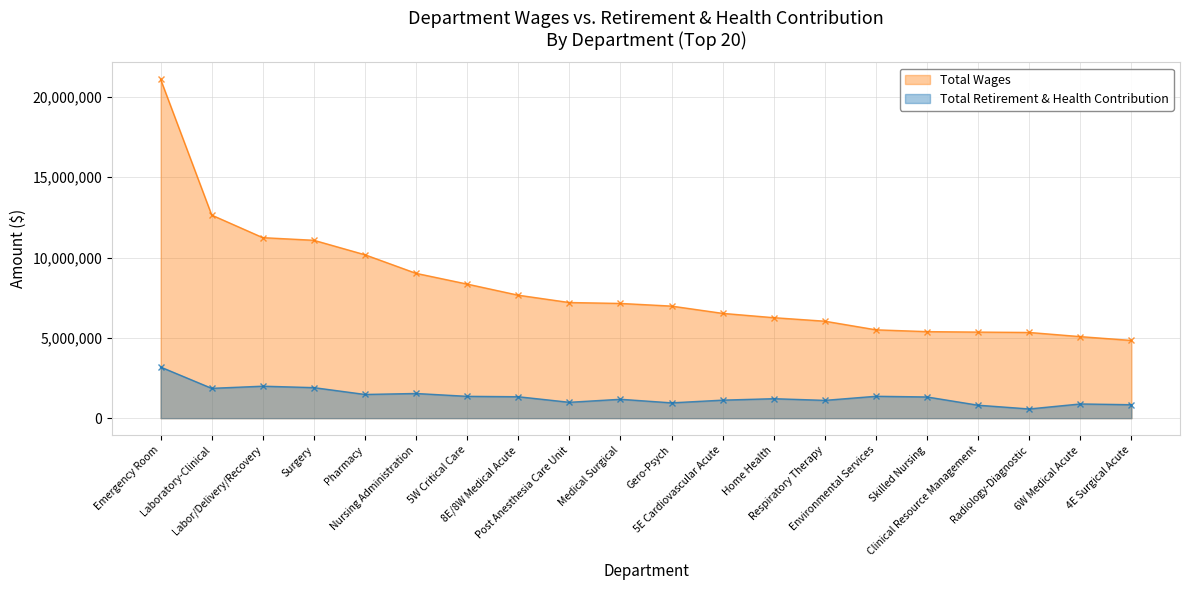

Does the chart display data point markers on the line(s)?

Yes